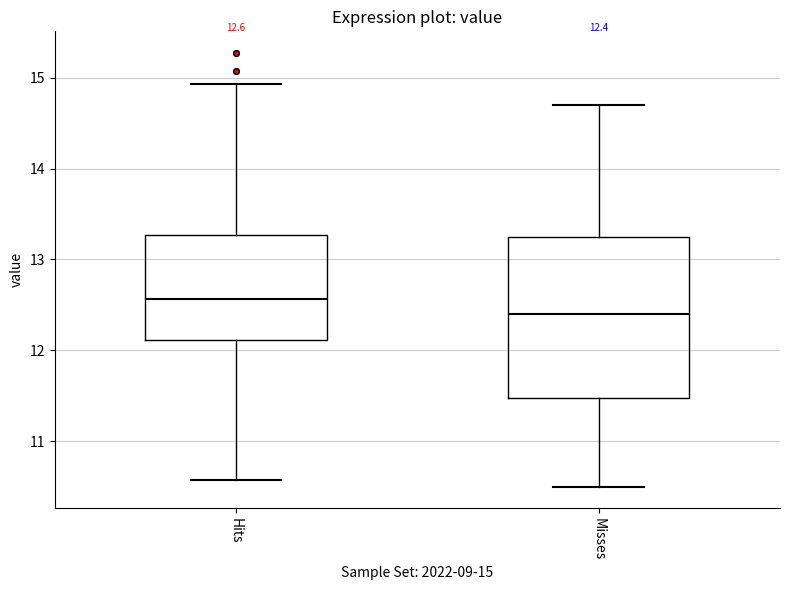

Which box is the tallest, from its lower edge to its upper edge?

Misses